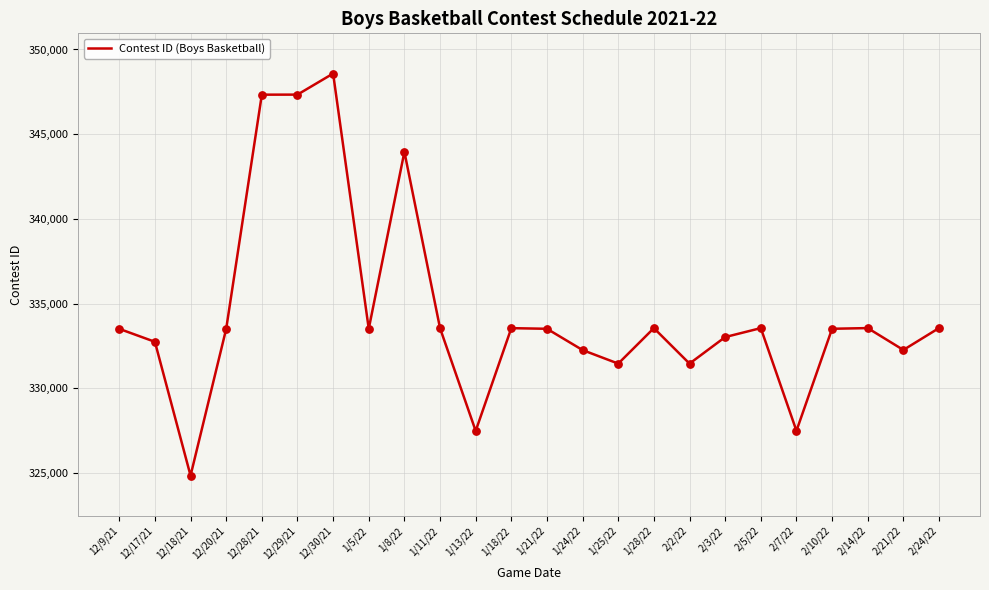

What is the change in value from 2/3/22 to 2/21/22?

-761